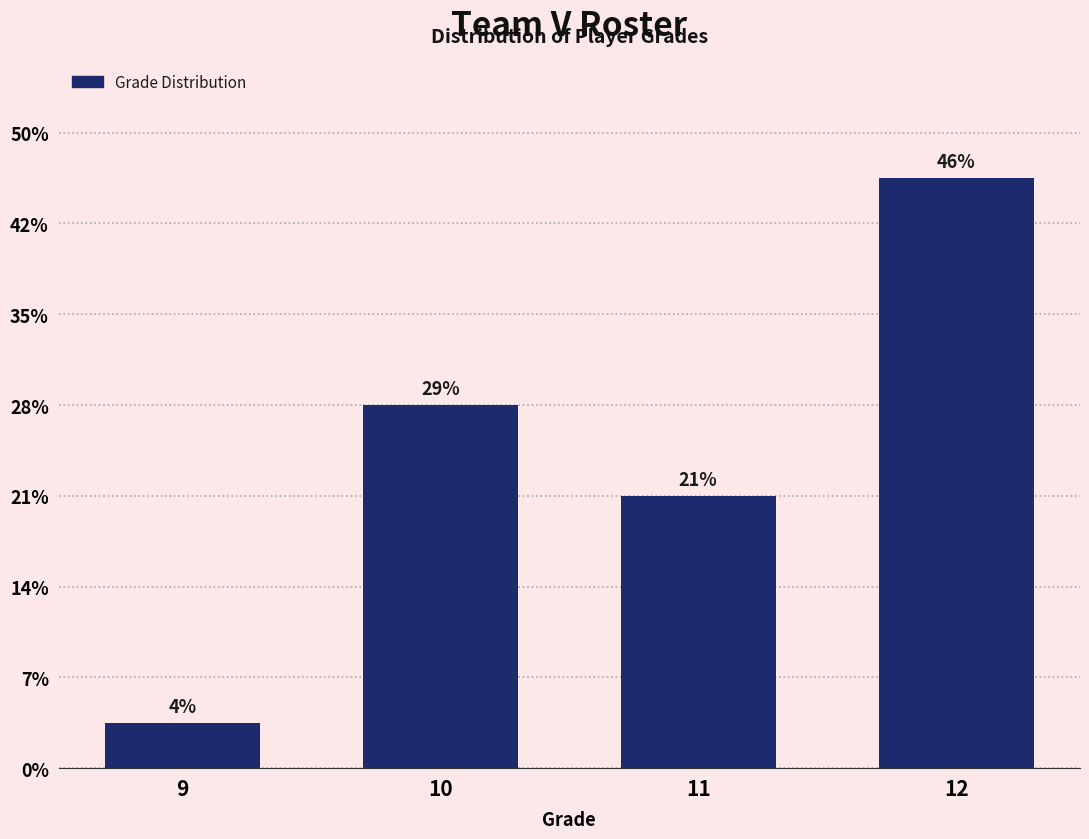

Does the chart contain any negative values?

No